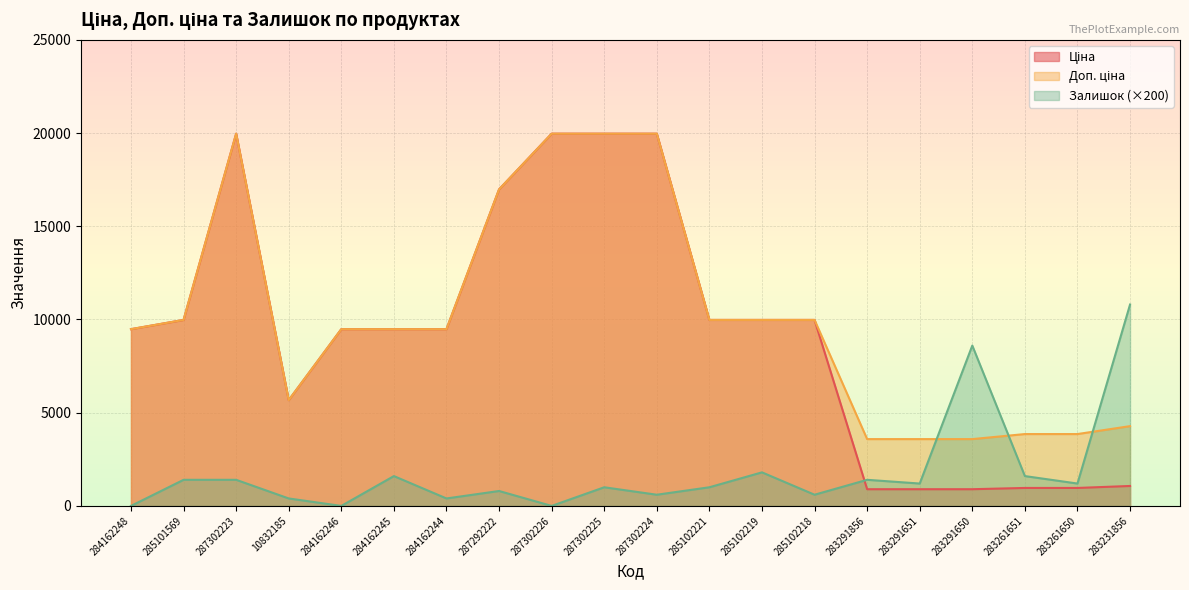

Which series has the largest total across all categories?

Доп. ціна